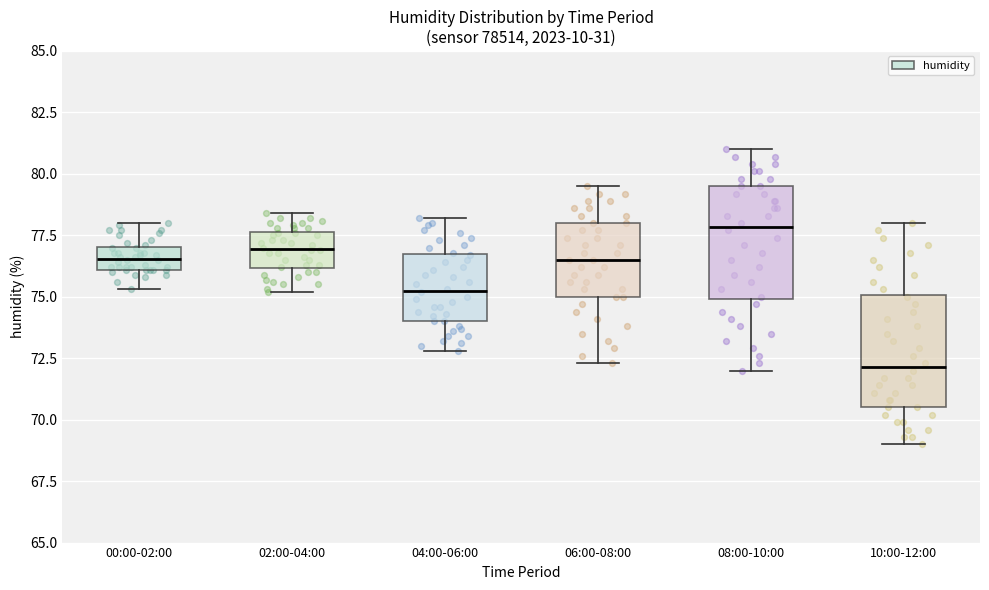

Where does the lower whisker of the box for 10:00-12:00 end on the y-axis? The values are not printed on the chart, so give them approximately, as read against the axis.

69.0